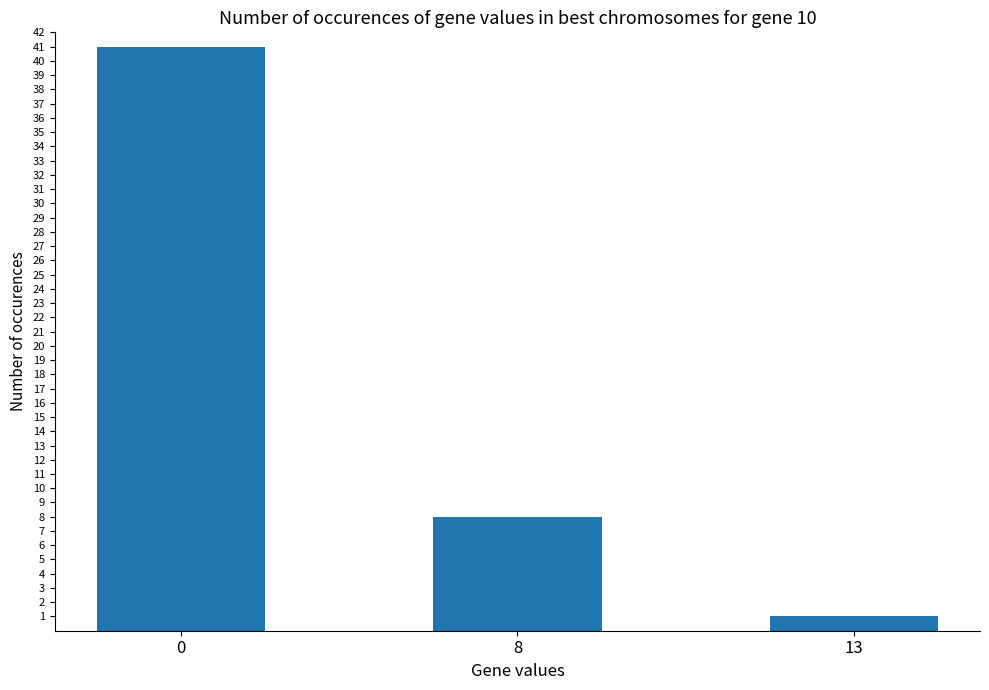

Reading right to left, what are all the values shown in this chart?

13=1	8=8	0=41